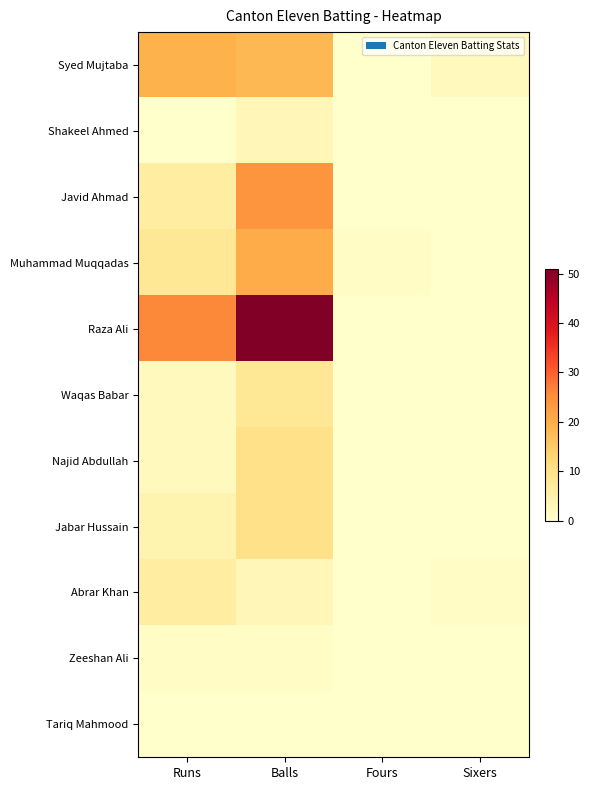

Reading right to left, extract all data points from this chart.

Syed Mujtaba: Sixers=2	Fours=0	Balls=18	Runs=19
Shakeel Ahmed: Sixers=0	Fours=0	Balls=3	Runs=0
Javid Ahmad: Sixers=0	Fours=0	Balls=24	Runs=6
Muhammad Muqqadas: Sixers=0	Fours=1	Balls=20	Runs=8
Raza Ali: Sixers=0	Fours=0	Balls=51	Runs=26
Waqas Babar: Sixers=0	Fours=0	Balls=8	Runs=2
Najid Abdullah: Sixers=0	Fours=0	Balls=10	Runs=2
Jabar Hussain: Sixers=0	Fours=0	Balls=10	Runs=4
Abrar Khan: Sixers=1	Fours=0	Balls=3	Runs=6
Zeeshan Ali: Sixers=0	Fours=0	Balls=1	Runs=1
Tariq Mahmood: Sixers=0	Fours=0	Balls=0	Runs=0